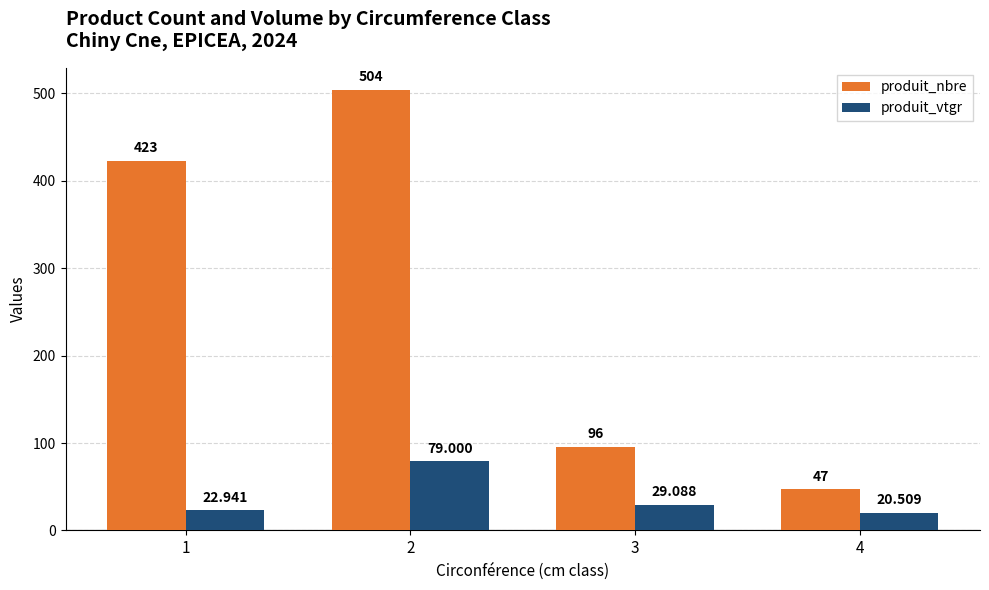

What is the total value across all series at 2?

583.0